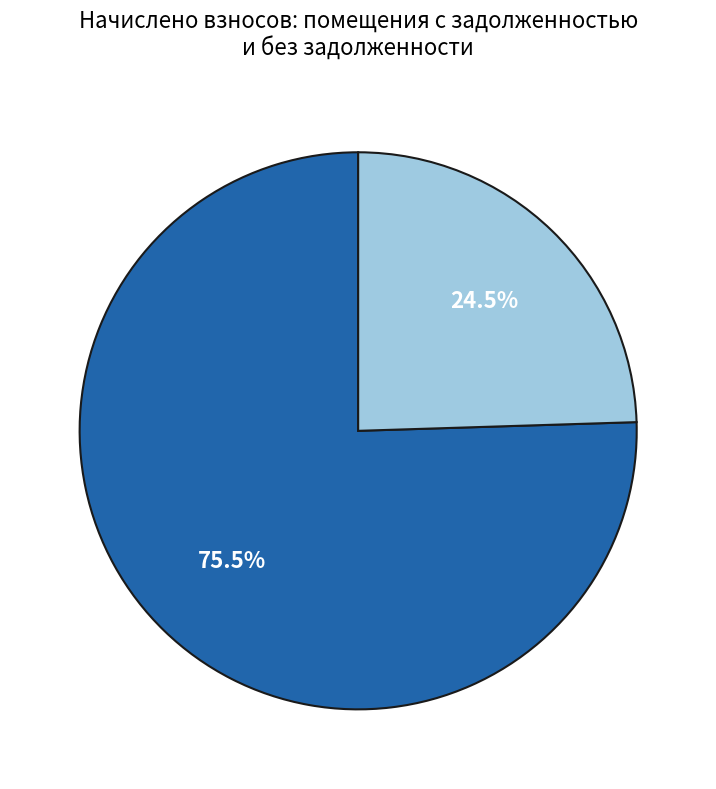

To the nearest percent, what is the difference between the largest and smallest slice percentages?

51%